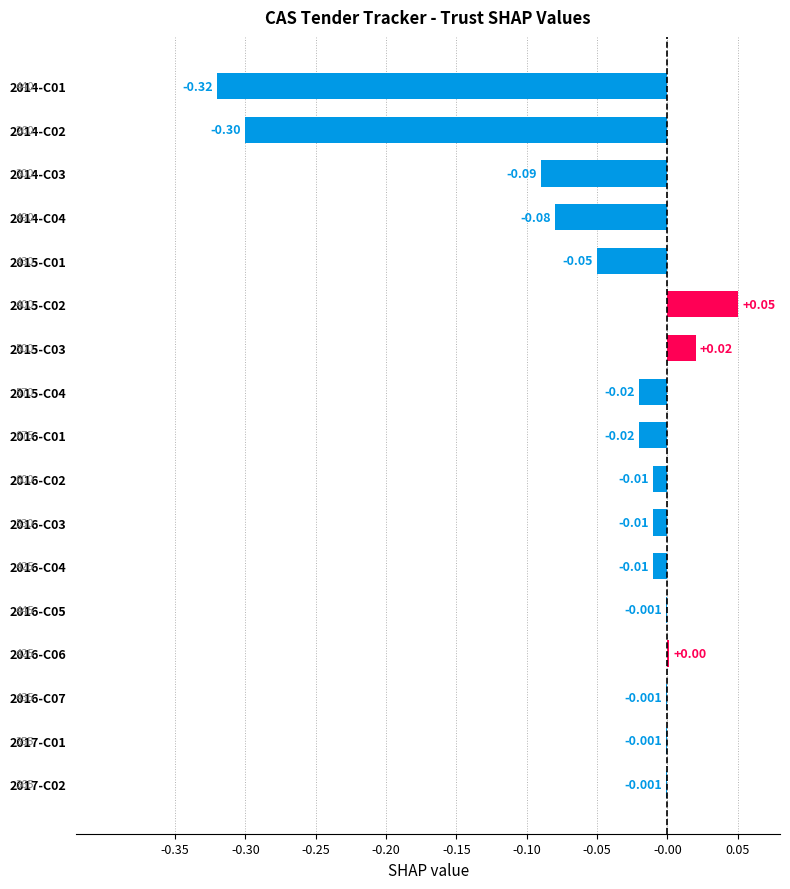

What is the difference between the second highest and minimum values?

0.3